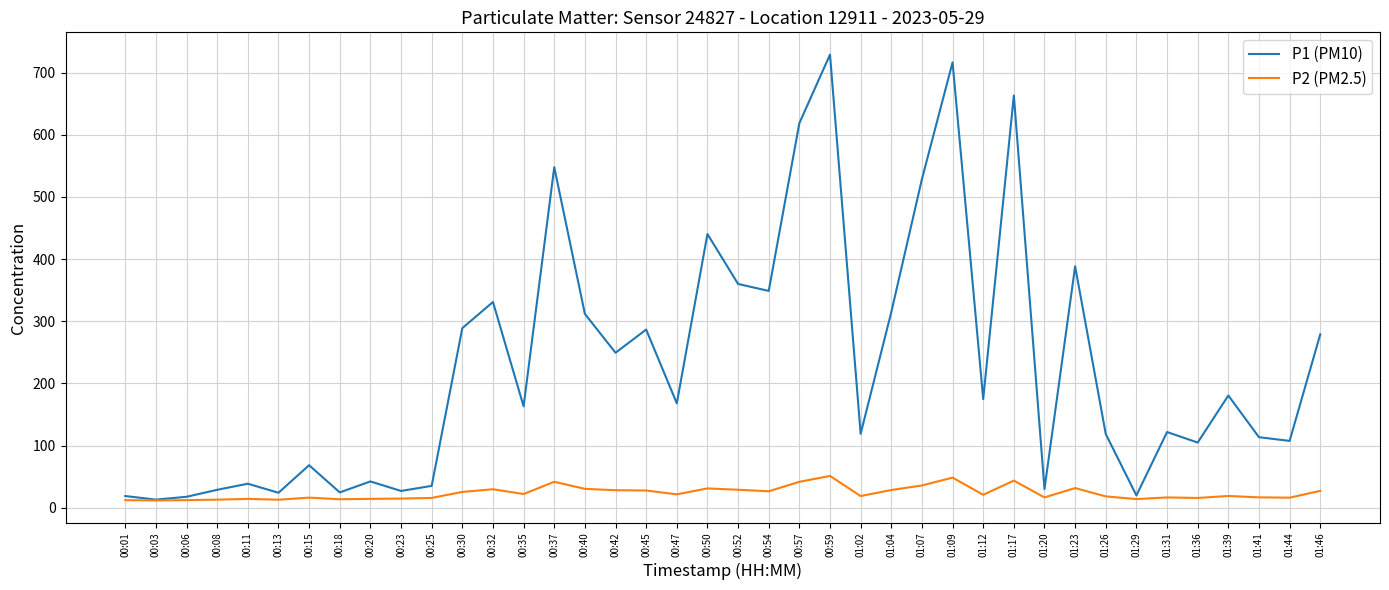

Is it true that P1 (PM10) equals 348.9 at 00:54?

True